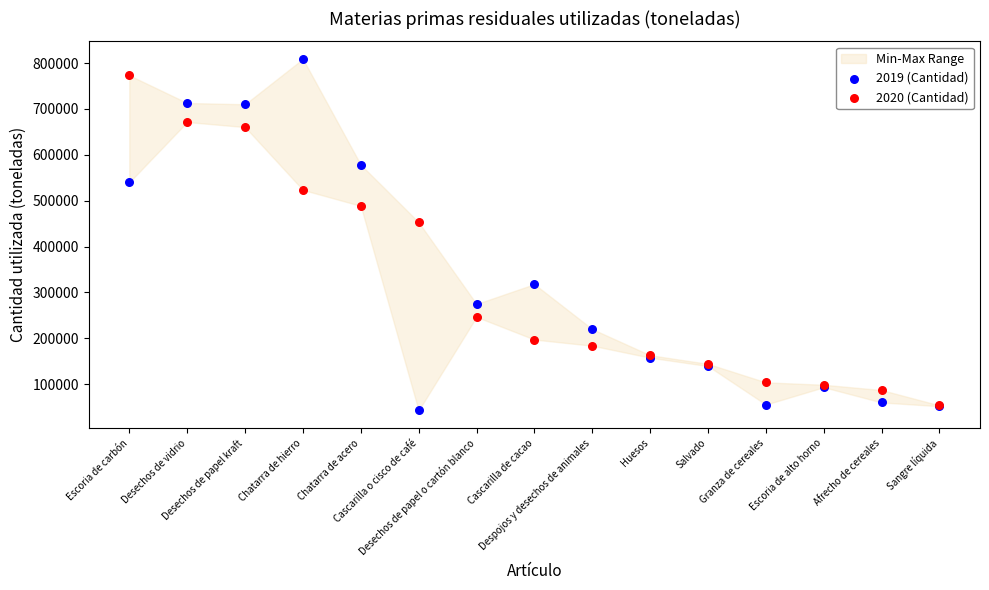

Which series has the widest spread of Y values?

2019 (Cantidad)